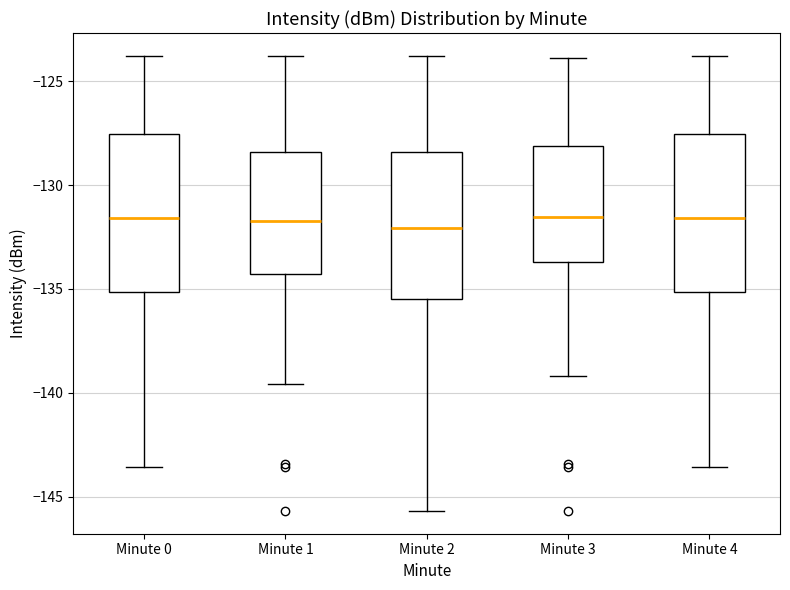

Where does the lower whisker of the box for Minute 0 end on the y-axis? The values are not printed on the chart, so give them approximately, as read against the axis.

-143.5